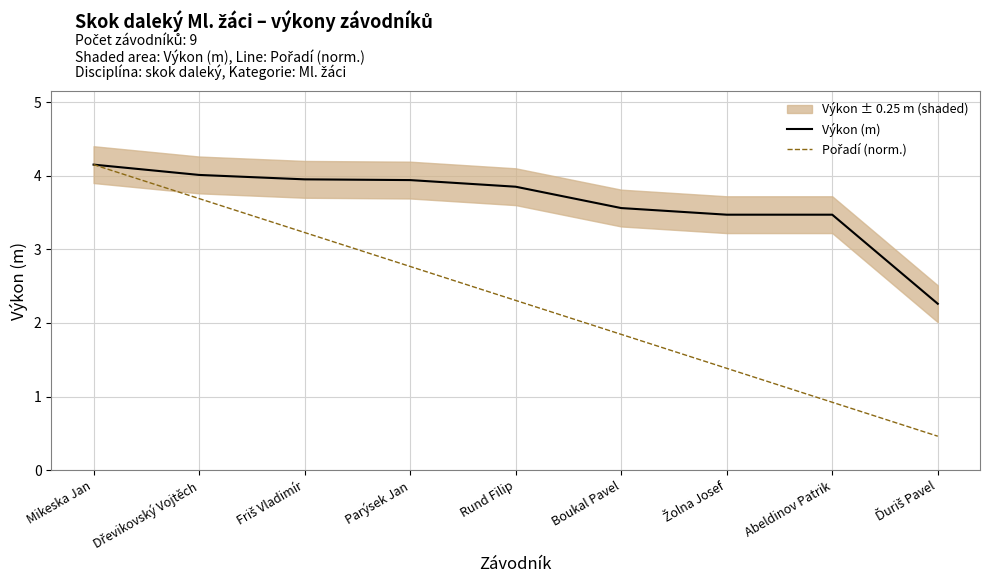

True or false: Výkon (m) and Pořadí (norm.) intersect in this chart.

False